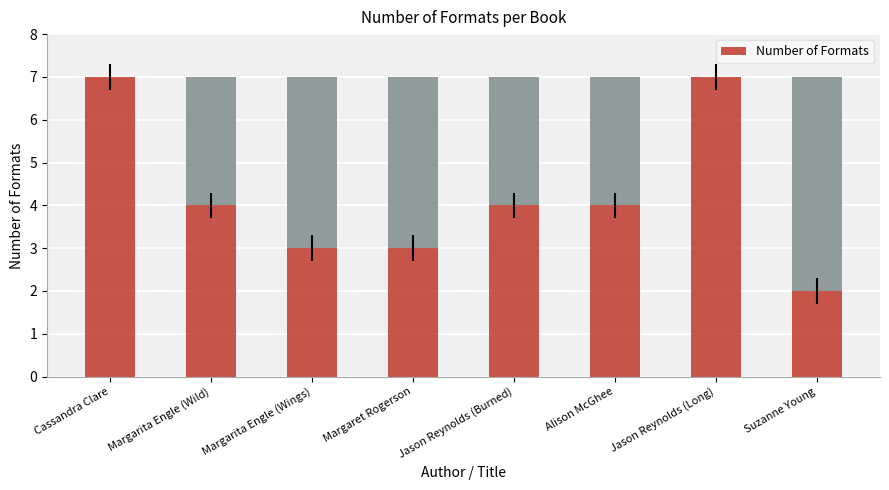

At which label does the data first exceed 4?

Cassandra Clare